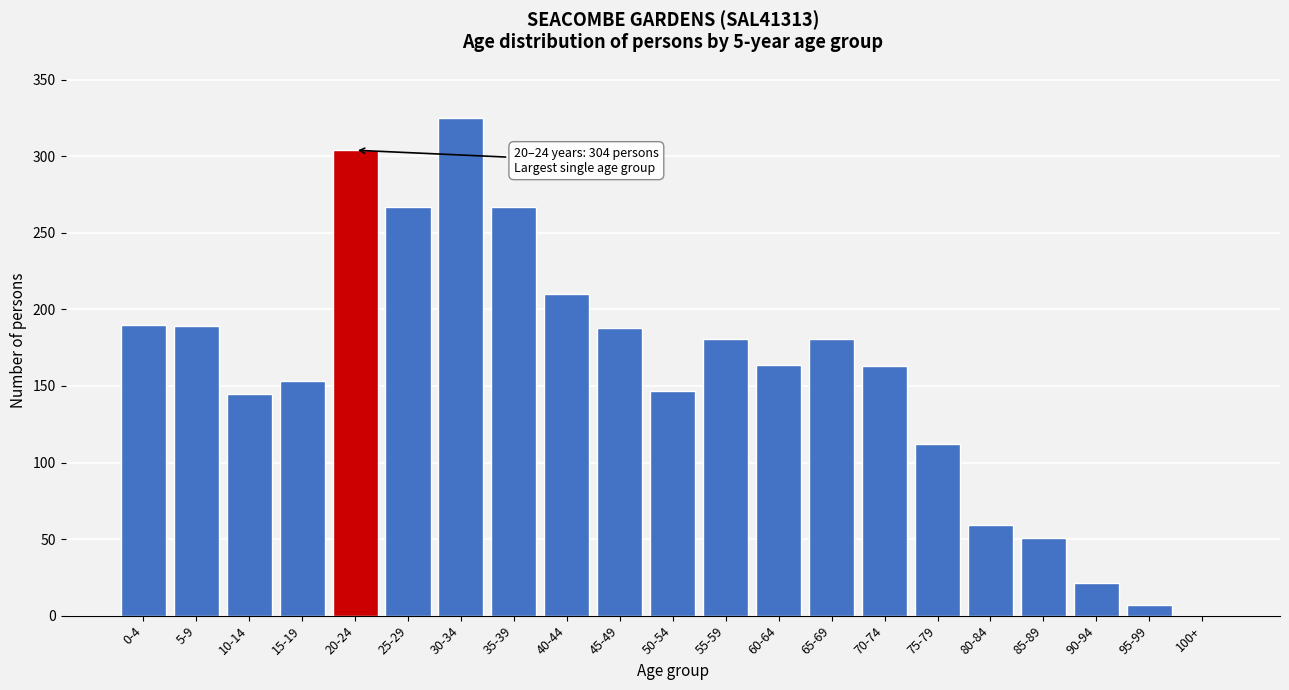

What is the maximum value shown in the chart?

325